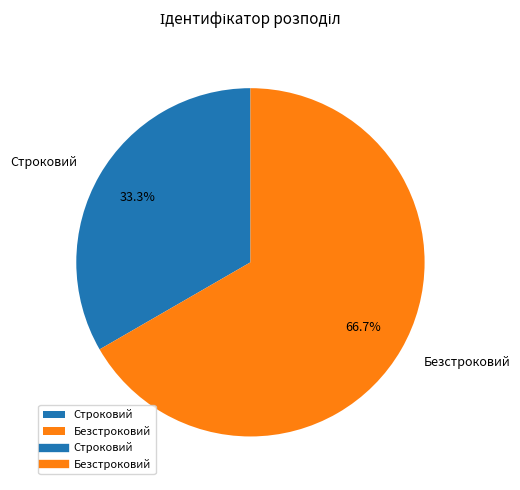

To the nearest percent, what is the average slice percentage?

50%